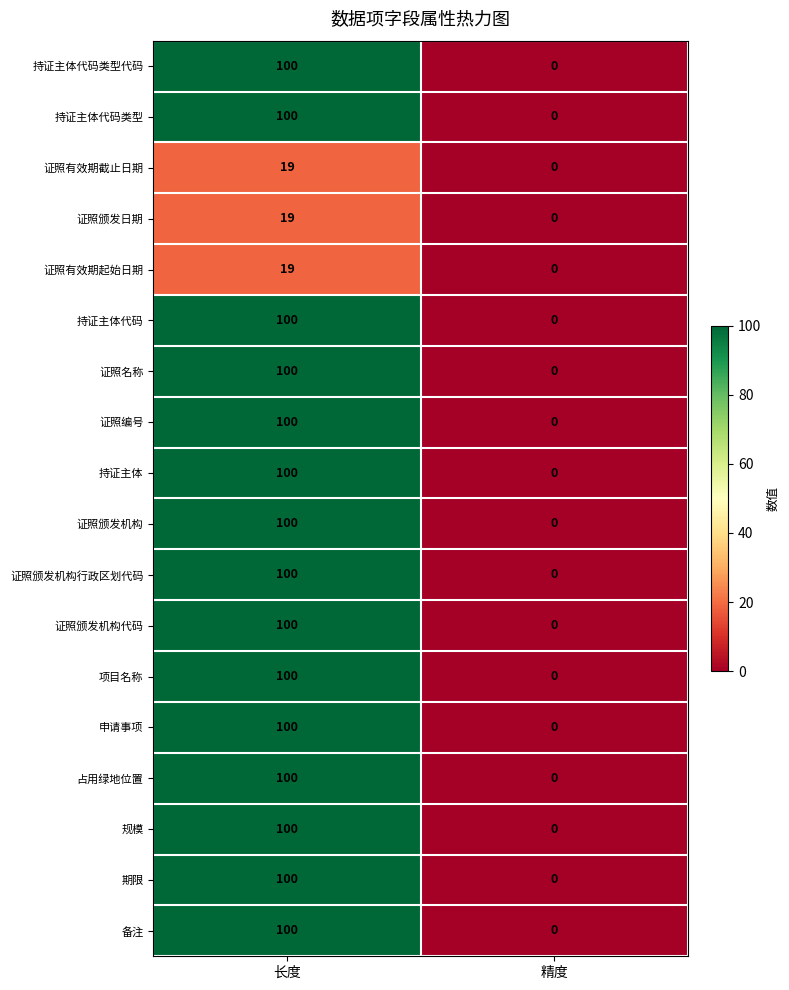

At which category is the sum across all series the highest?

长度